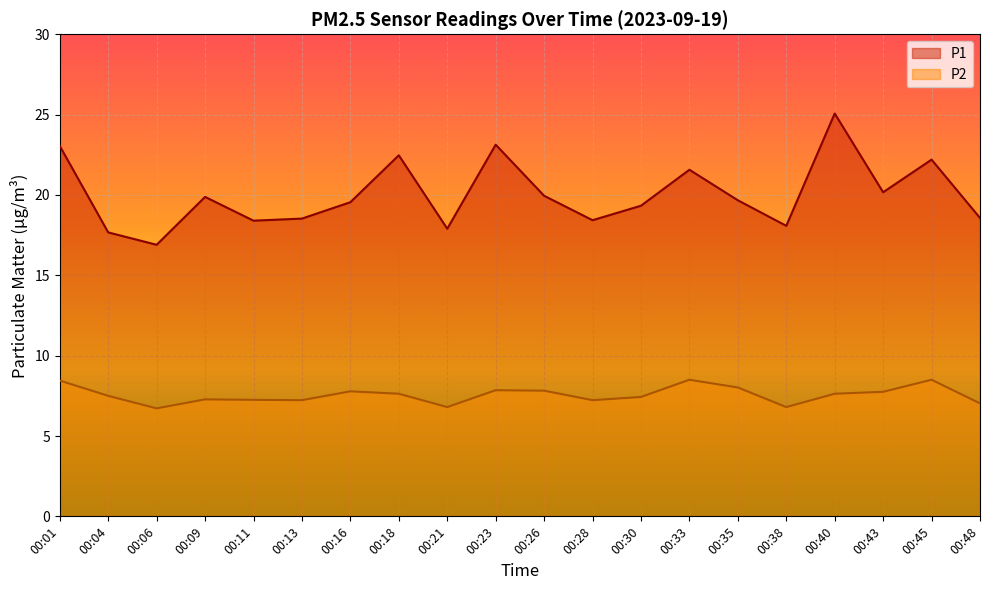

True or false: P1 and P2 intersect in this chart.

False